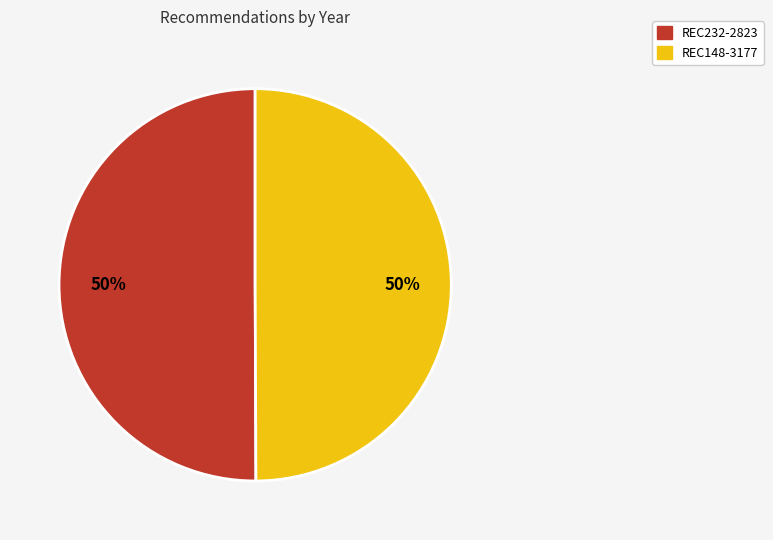

Is it true that REC148-3177 is 64% of the pie?

False